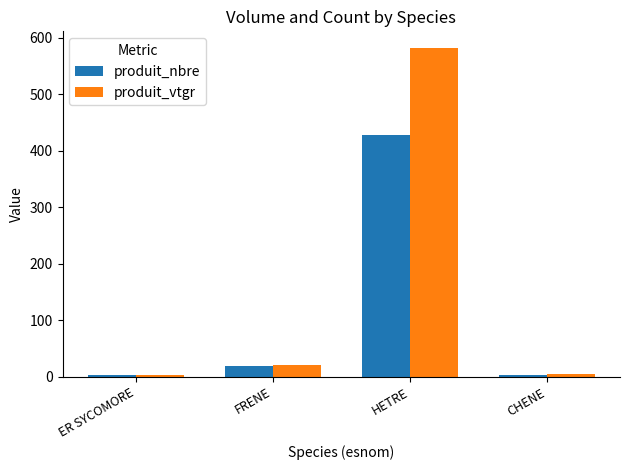

List the series in order of their overall mean, highest first.

produit_vtgr, produit_nbre